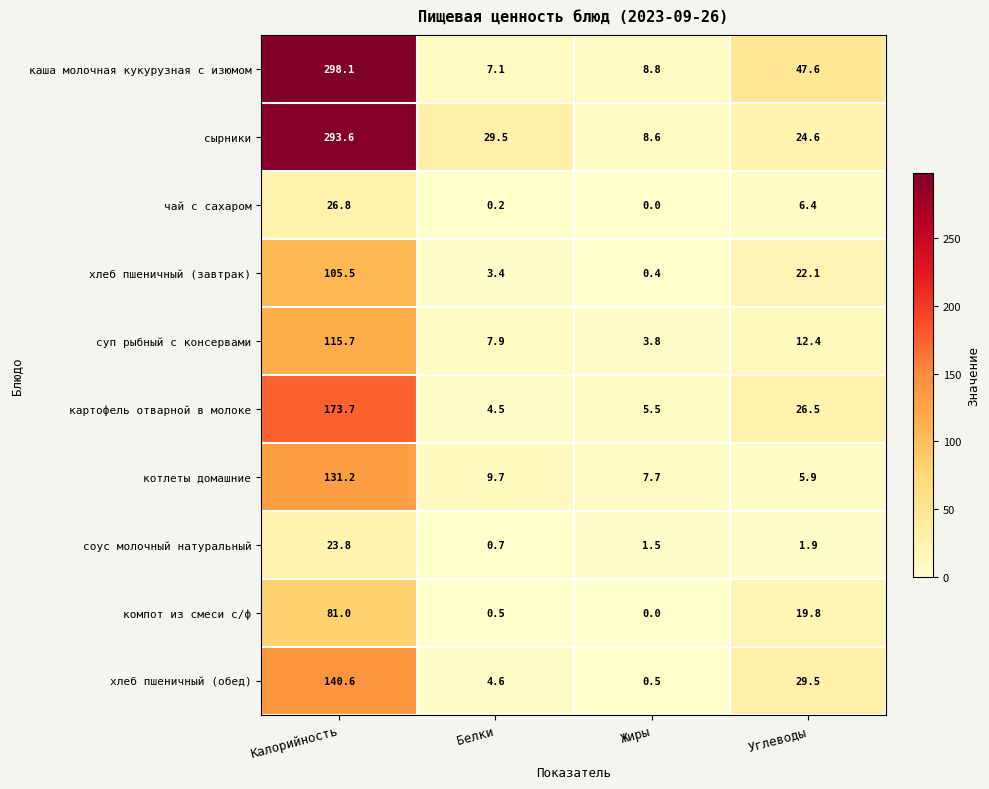

The компот из смеси с/ф series shows 35.3 at Углеводы. True or false?

False